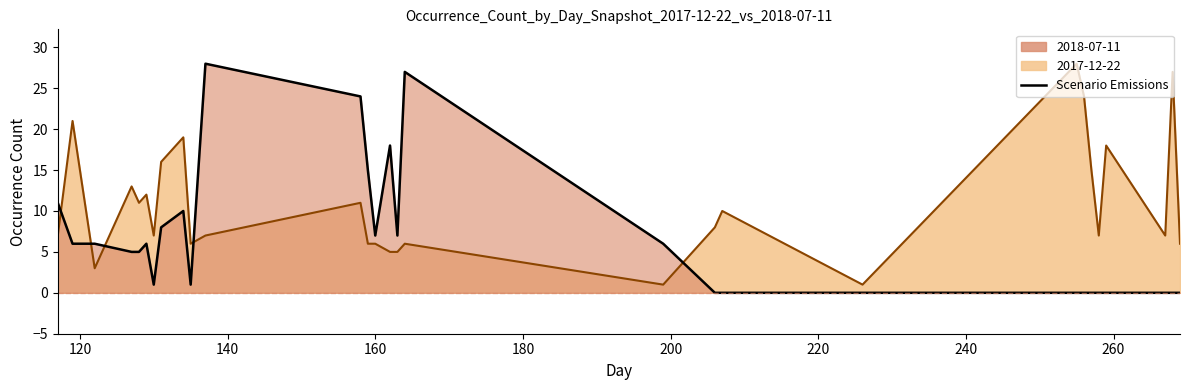

Which series changed the most between 135 and 259?

2017-12-22